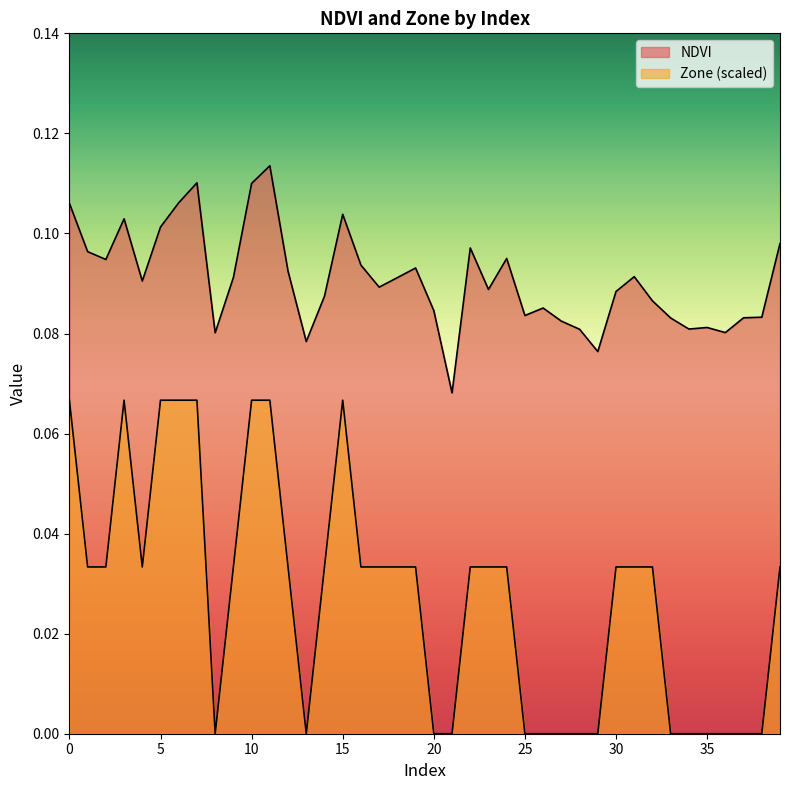

Count the number of data series in this chart.

2